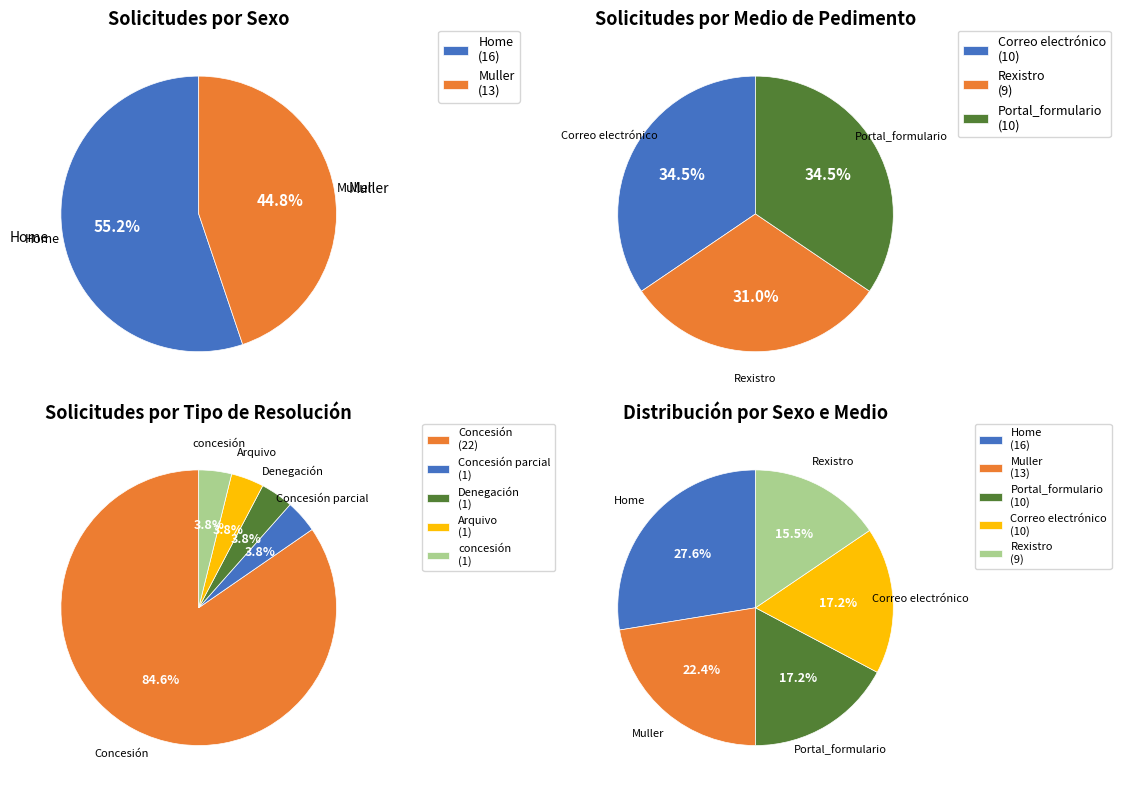

To the nearest percent, what portion does Rexistro represent?

16%